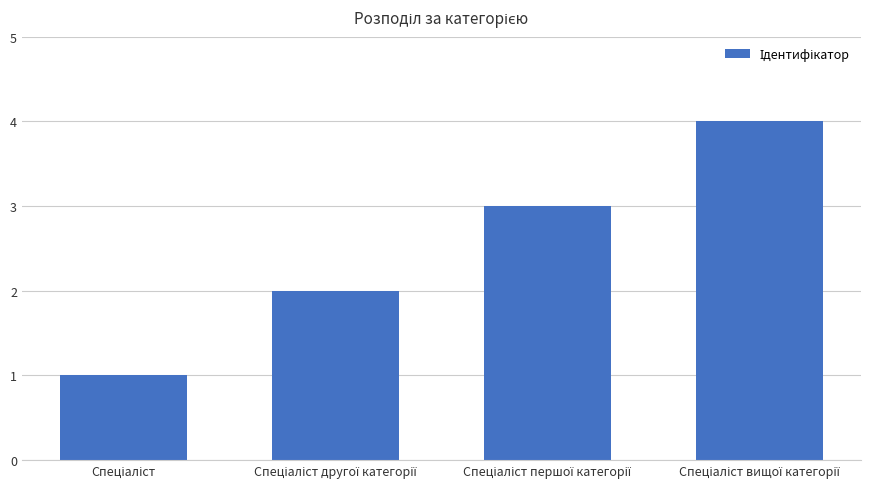

What is the difference between the maximum and minimum values?

3